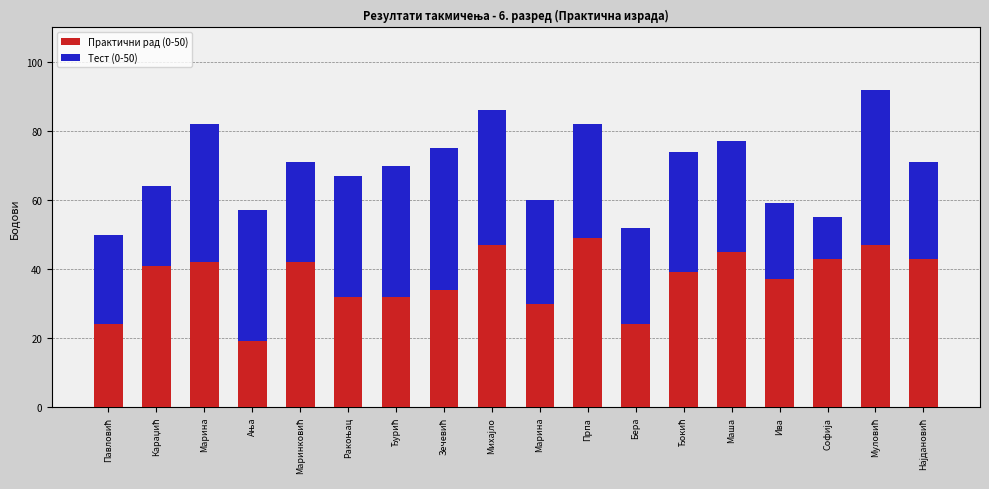

What is the difference between the Тест (0-50) values at Михајло and Марина?

9